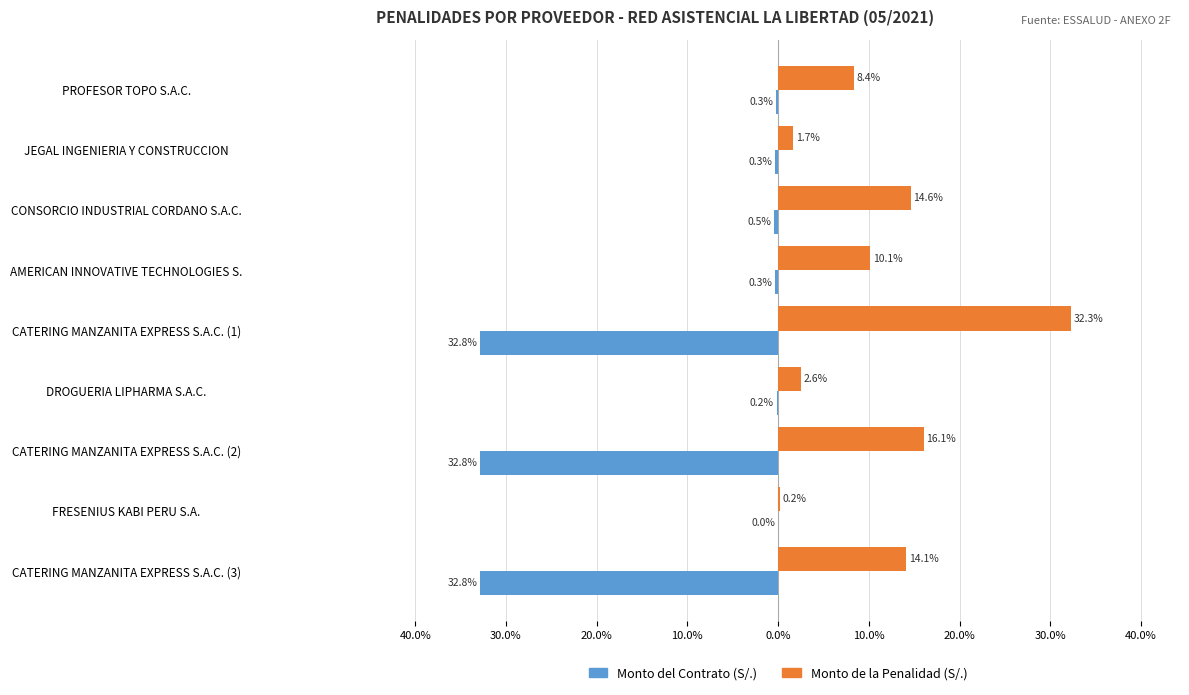

What are all the series names shown in the legend?

Monto del Contrato (S/.), Monto de la Penalidad (S/.)